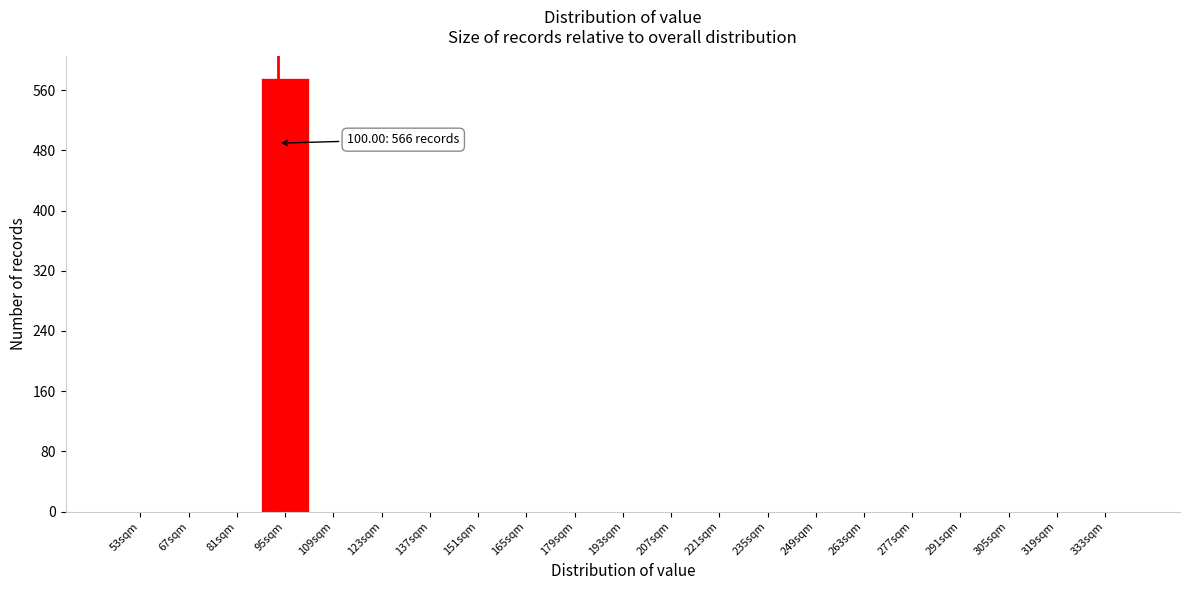

Reading left to right, what are all the values shown in this chart?

53sqm=0	67sqm=0	81sqm=0	95sqm=576	109sqm=0	123sqm=0	137sqm=0	151sqm=0	165sqm=0	179sqm=0	193sqm=0	207sqm=0	221sqm=0	235sqm=0	249sqm=0	263sqm=0	277sqm=0	291sqm=0	305sqm=0	319sqm=0	333sqm=0